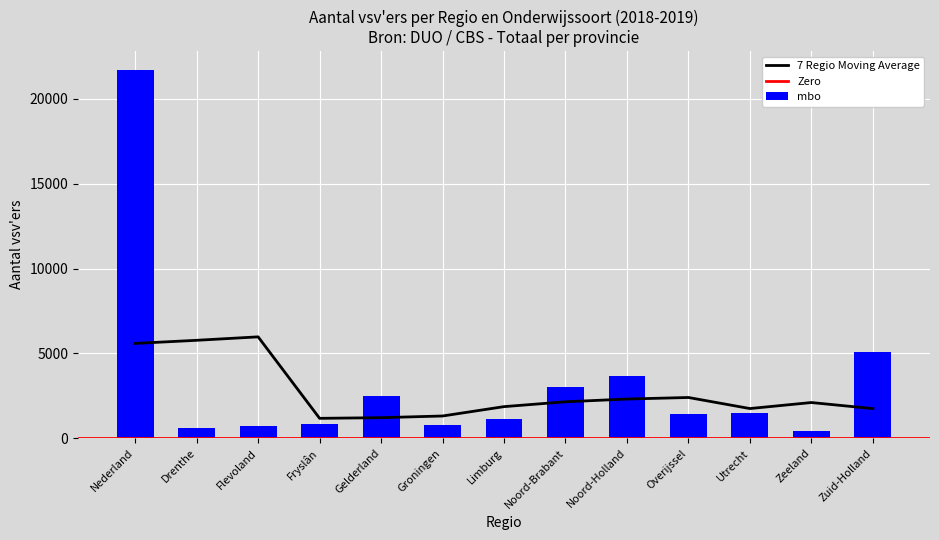

Reading left to right, what are all the values shown in this chart?

21734	628	732	814	2518	783	1129	3022	3661	1430	1495	413	5080